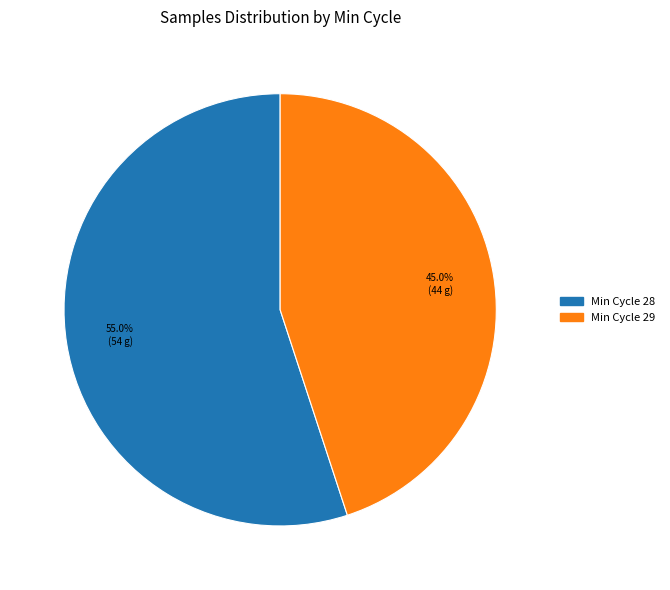

To the nearest percent, what is the average slice percentage?

50%